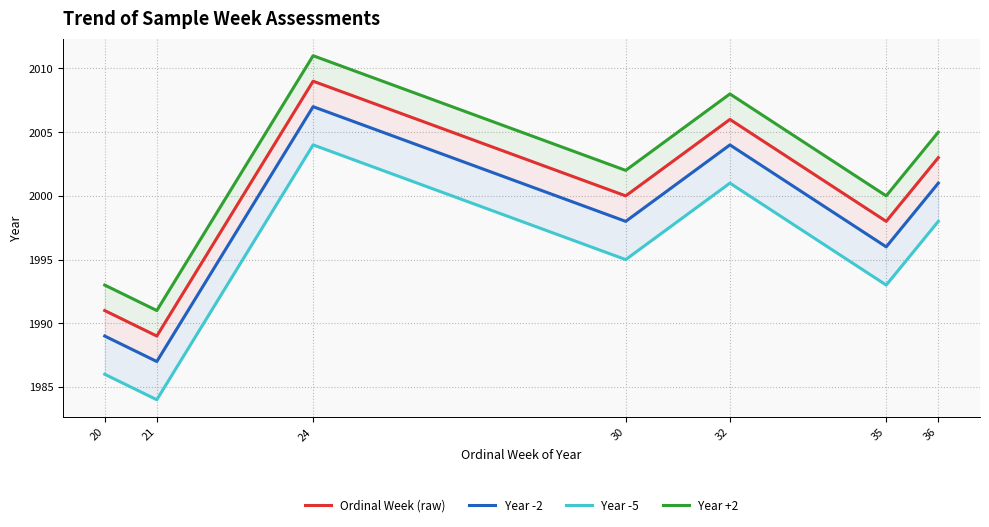

At which category does Ordinal Week (raw) reach its first local peak?

24